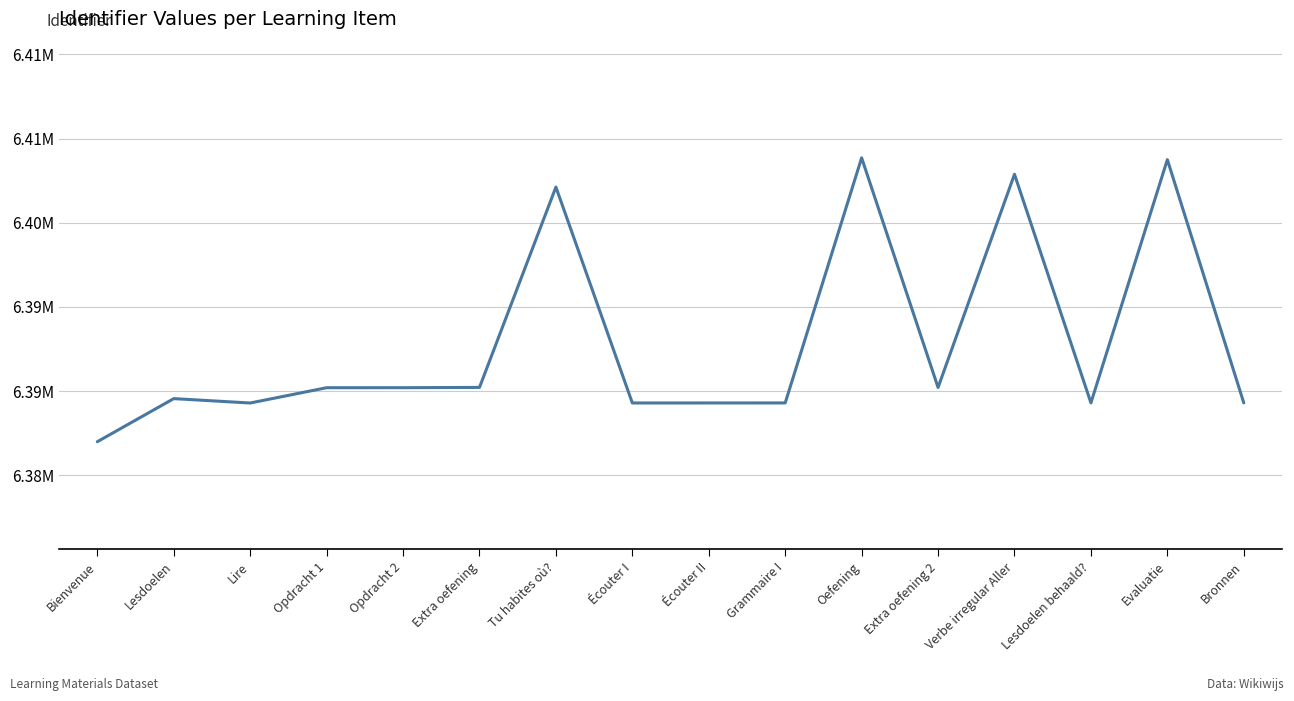

What is the average value?

6392864